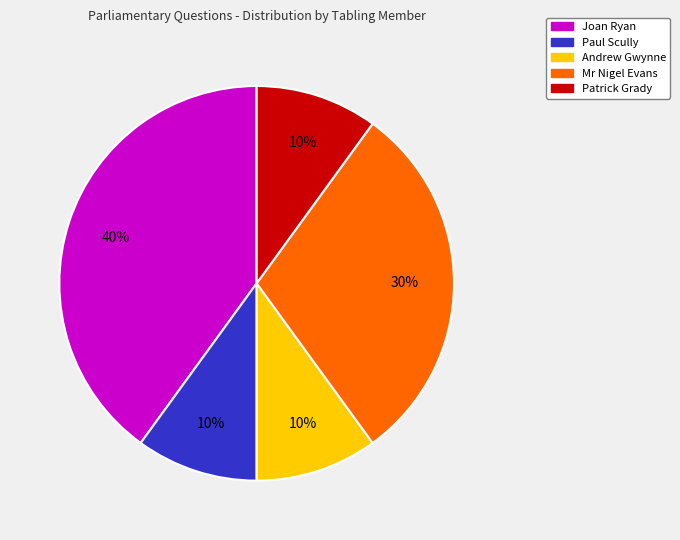

To the nearest percent, what is the average slice percentage?

20%